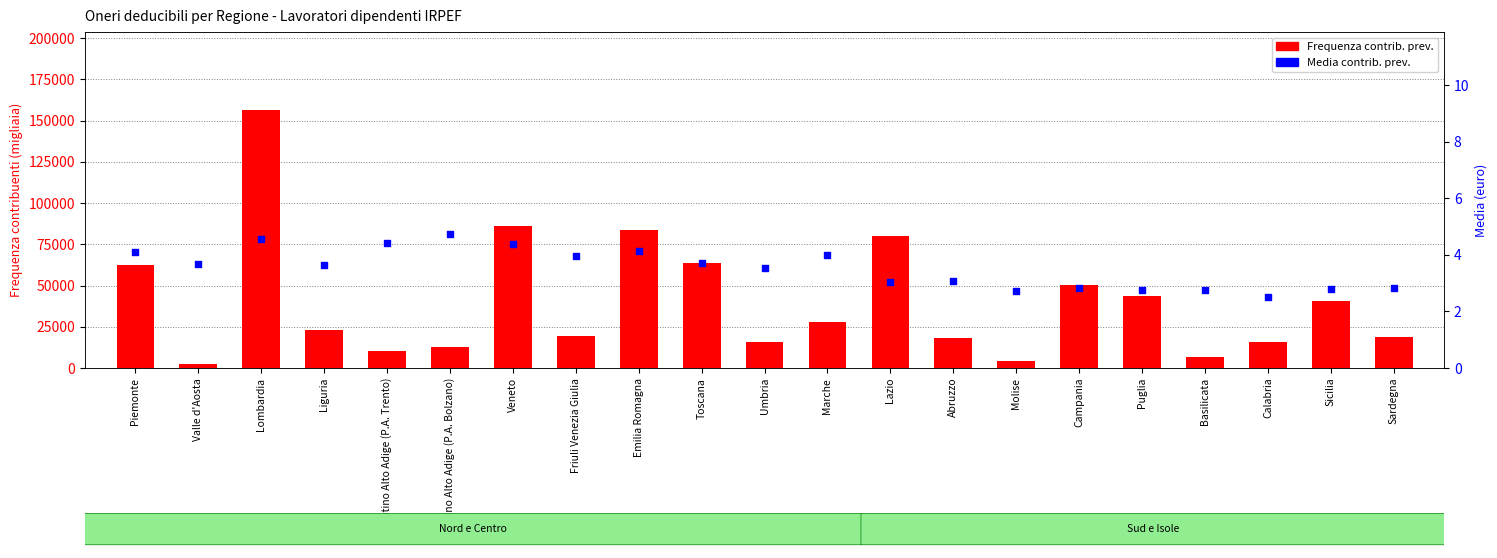

Which series has the largest total across all categories?

Frequenza contrib. prev.